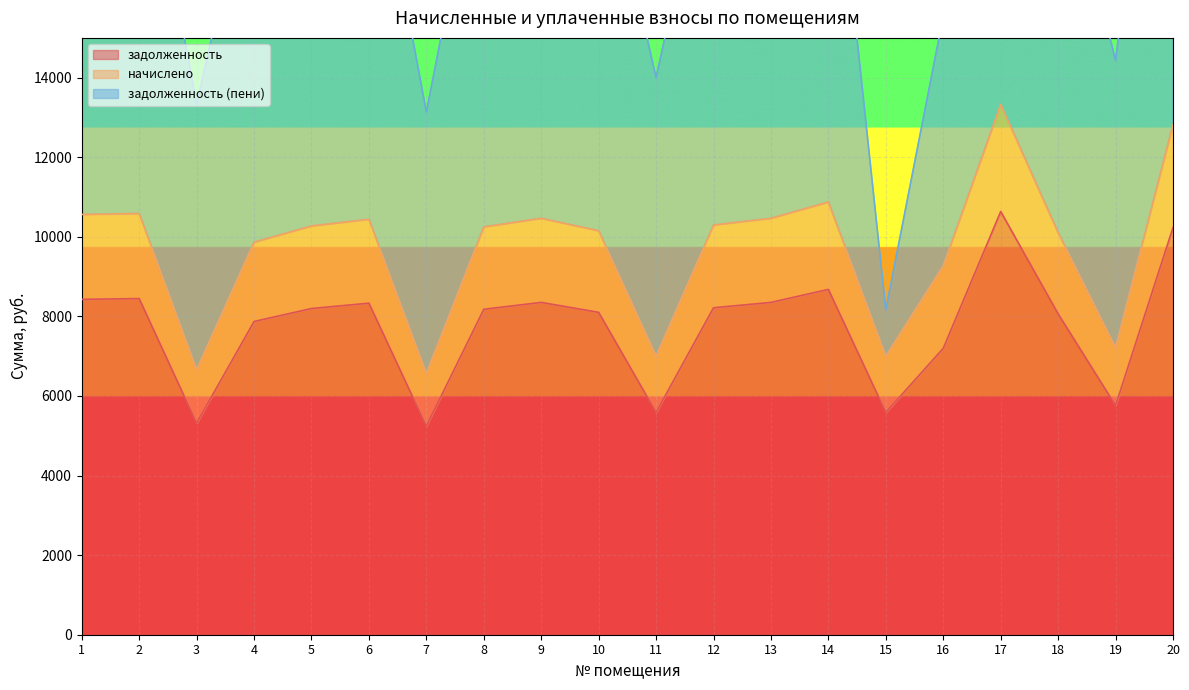

What is the approximate value of задолженность at 17?

10636.8